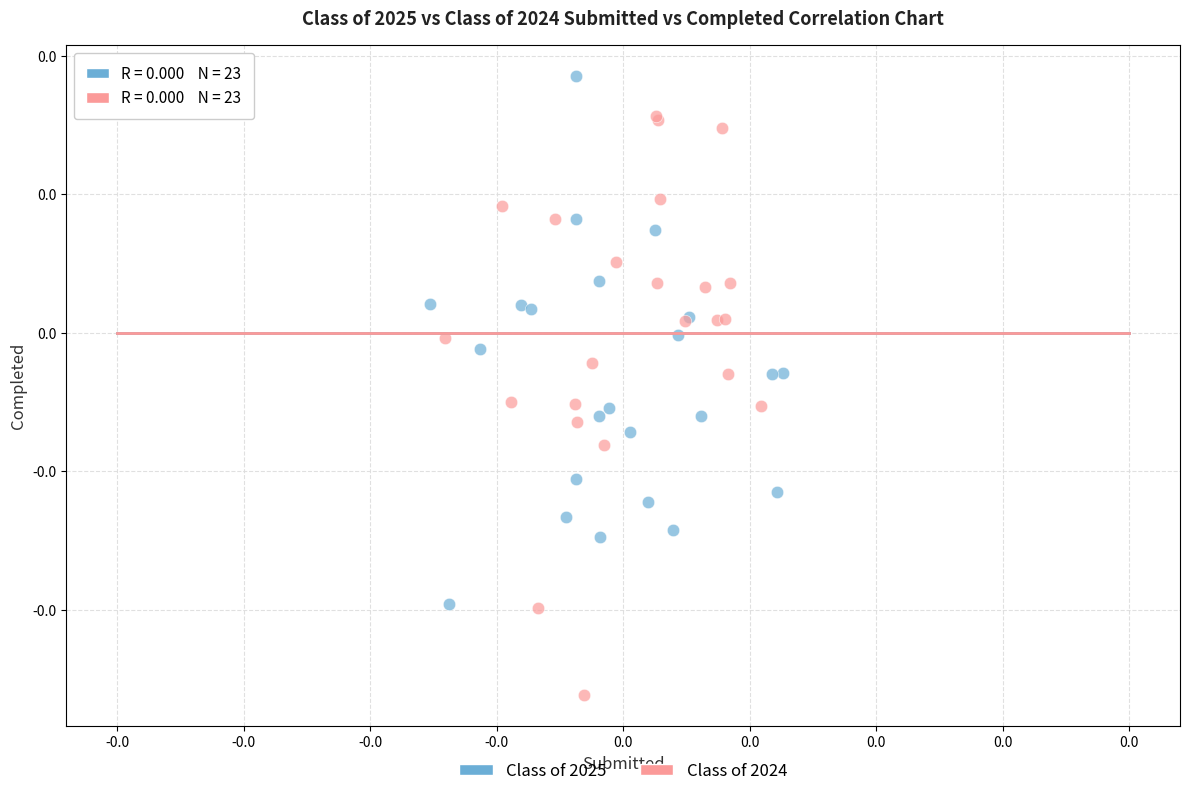

Which series has the widest spread of Y values?

Class of 2024